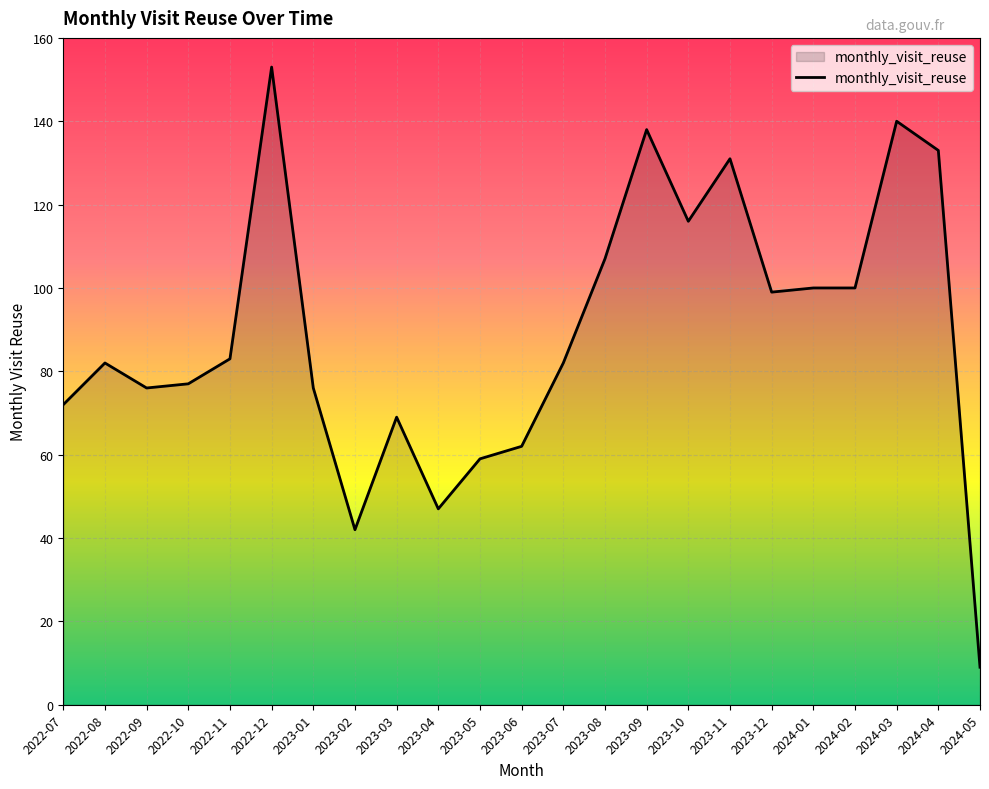

Between 2023-01 and 2024-01, which is larger?

2024-01